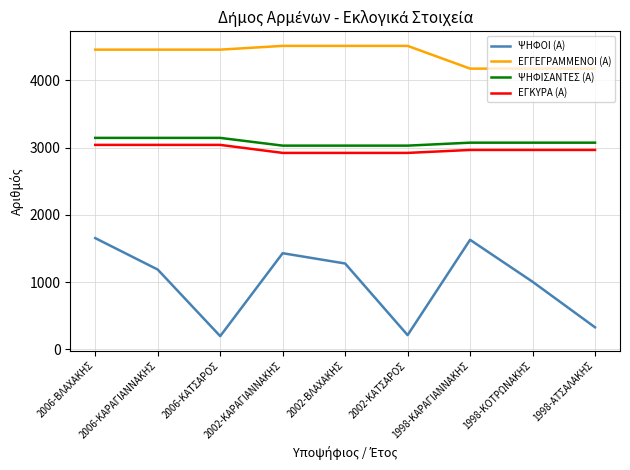

Which series has the largest total across all categories?

ΕΓΓΕΓΡΑΜΜΕΝΟΙ (Α)